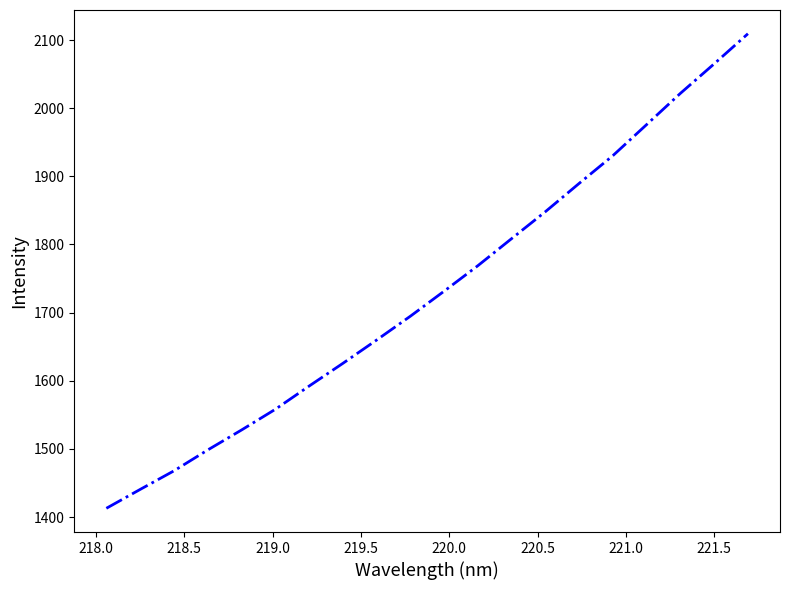

What is the difference between the maximum and minimum values?

696.3